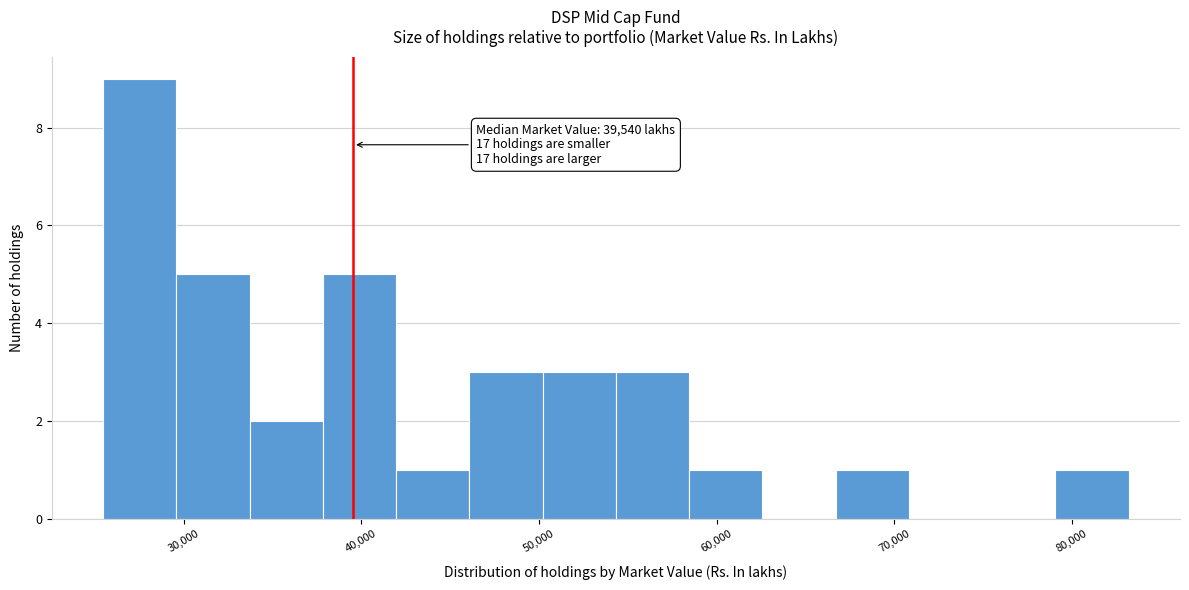

Which range on the x-axis has the tallest bar?

25000 to 30000